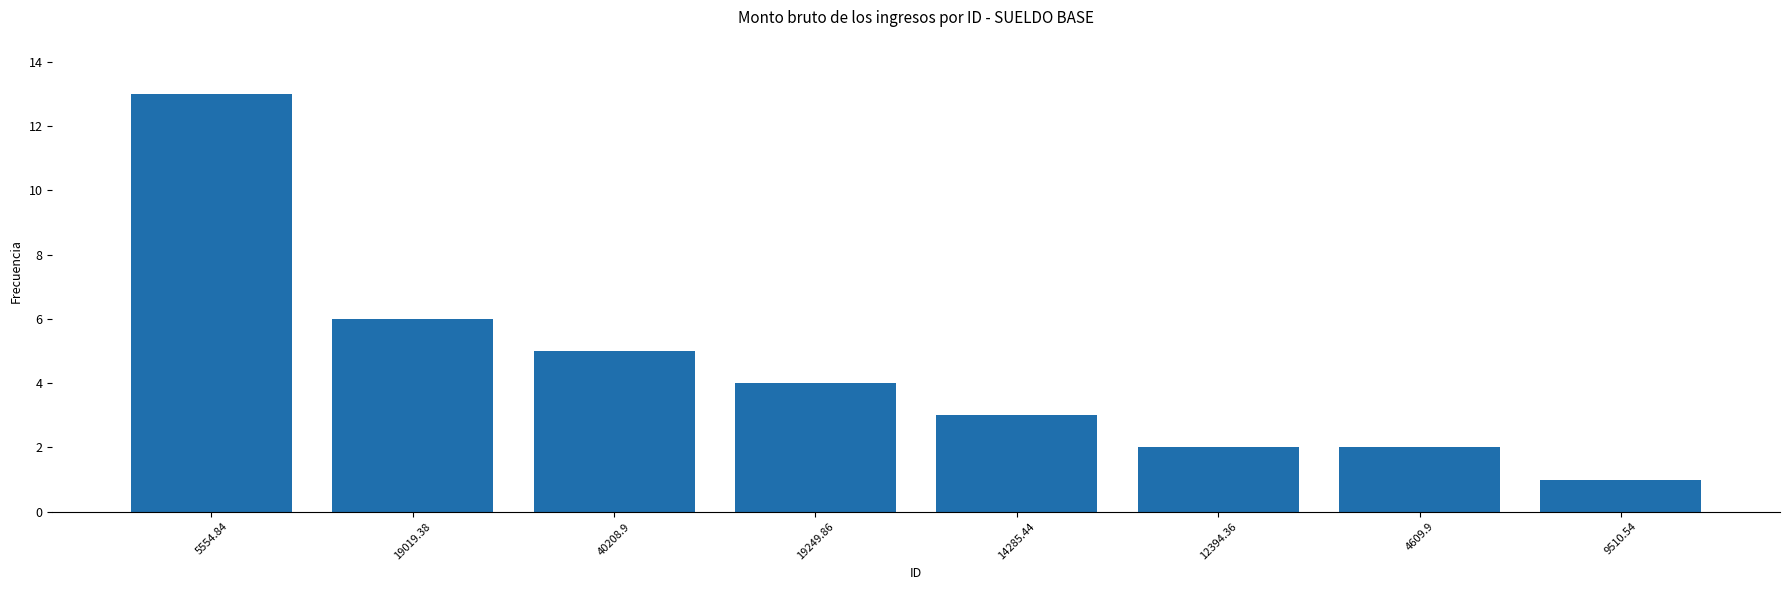

What is the sum of all values?

36